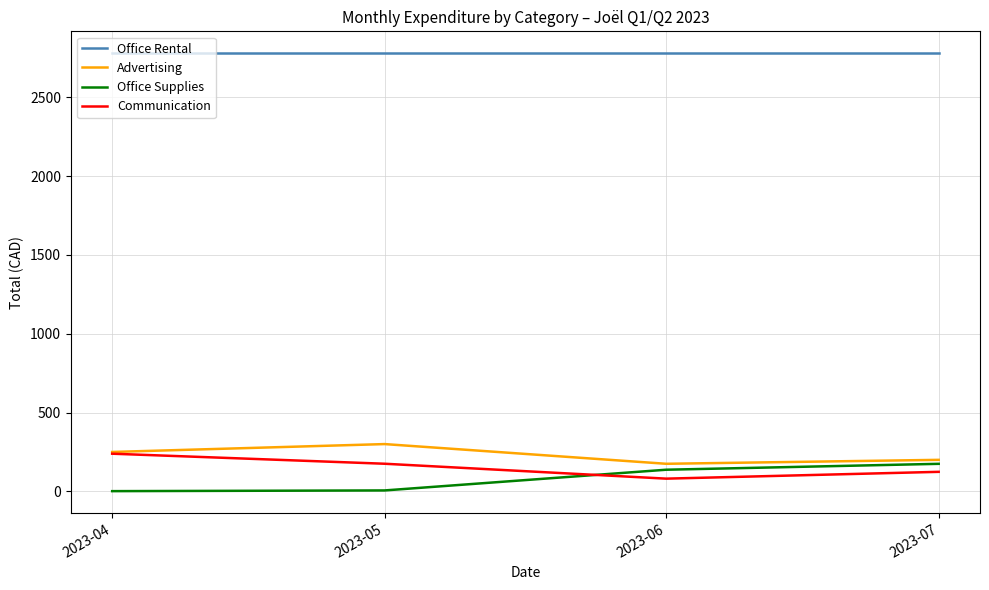

Which category has the lowest value in the Advertising series?

2023-06